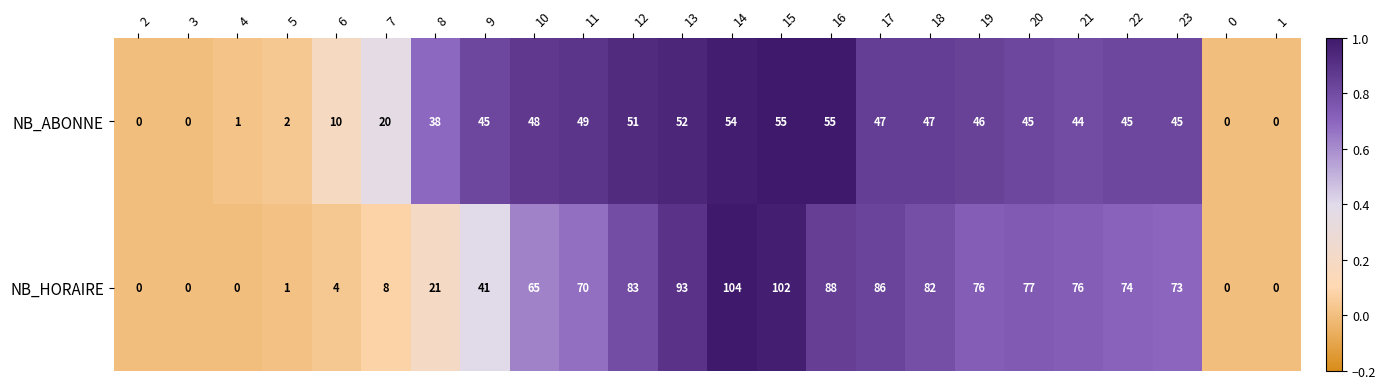

What is the greatest value displayed?

104